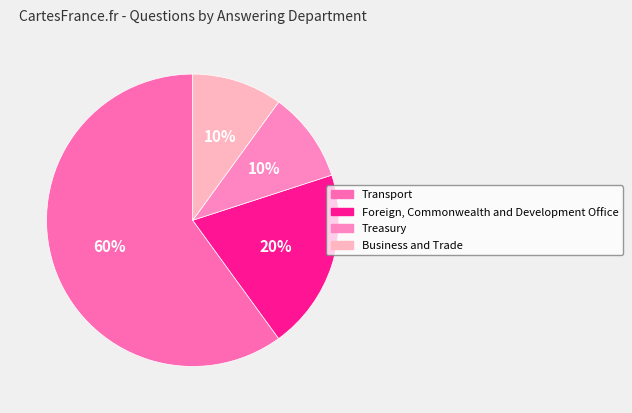

How many slices are in this pie chart?

4